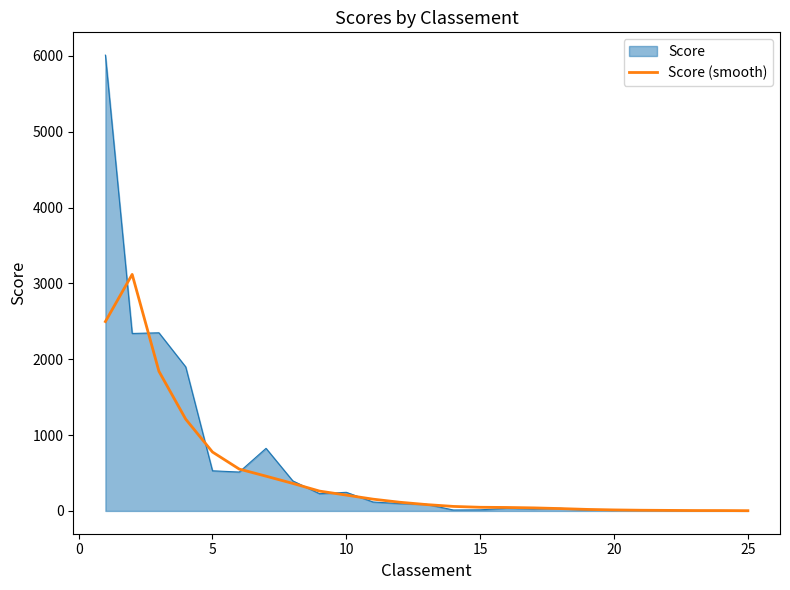

List the series in order of their peak value, highest first.

Score, Score (smooth)